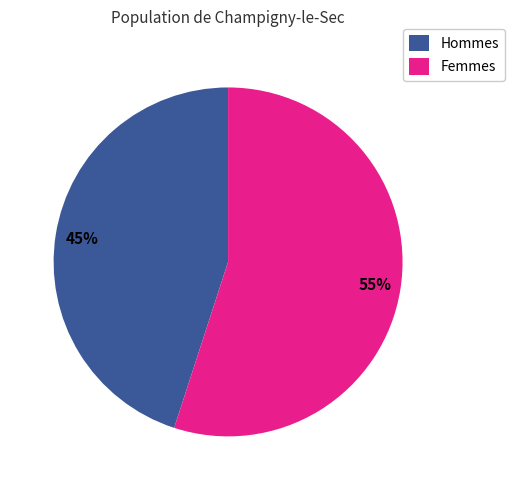

Between Femmes and Hommes, which is larger?

Femmes